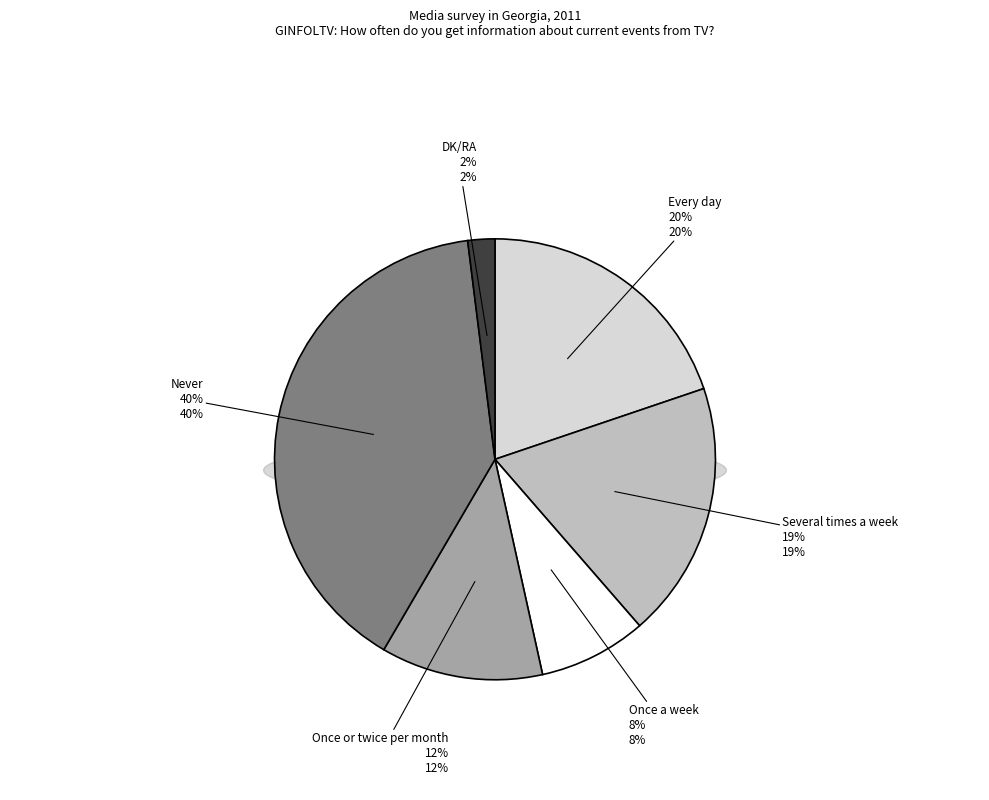

Is the sum of Never and Once or twice per month greater than half?

Yes